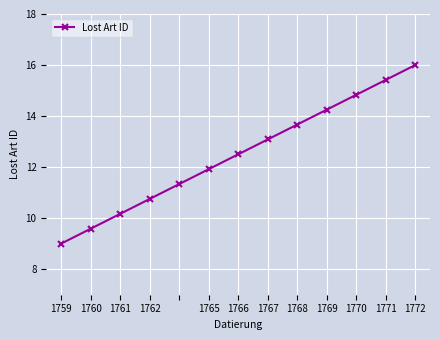

True or false: there are more than 0 points higher than both neighbors.

False